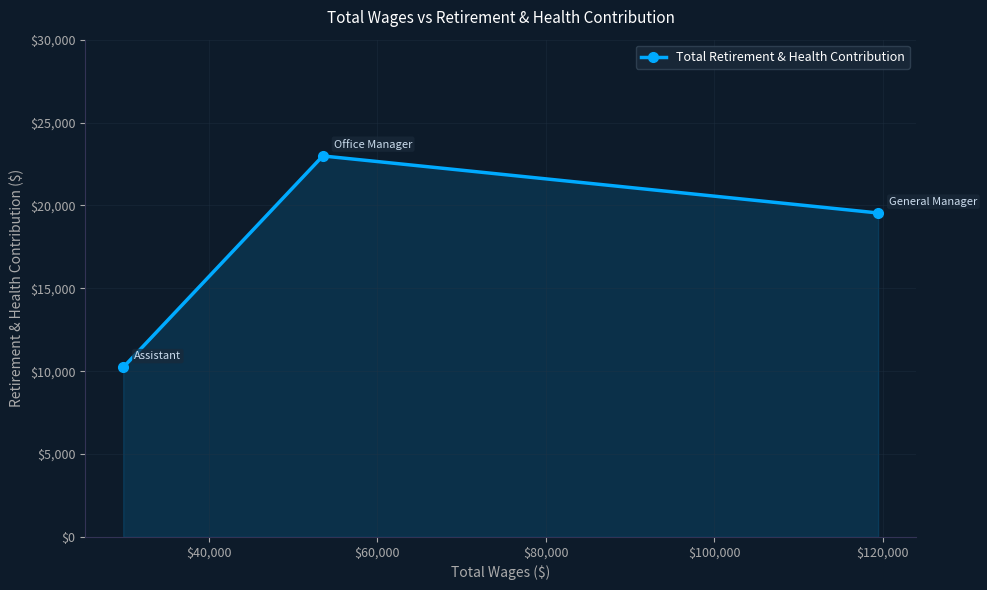

What is the smallest value displayed?

10224